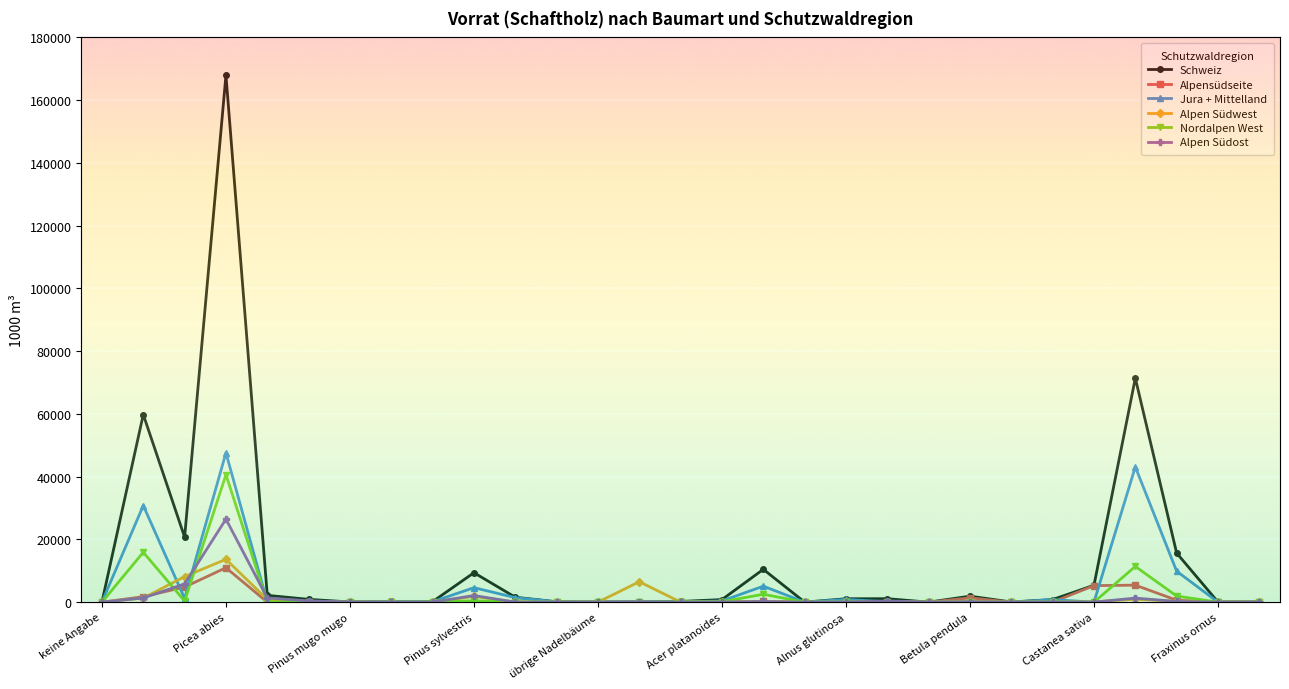

What is the average value of the Alpen Südost series?

1375